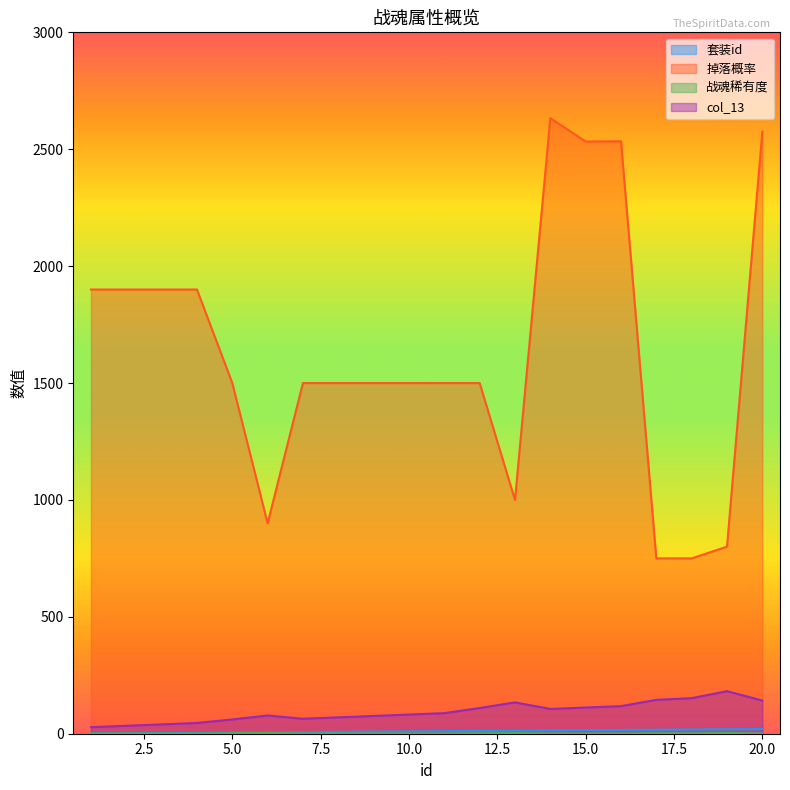

True or false: col_13 and 战魂稀有度 cross at least once.

False